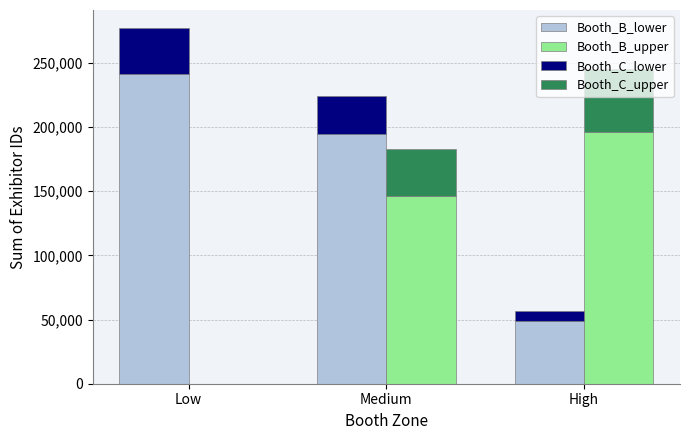

What is the sum of all Booth_C_lower values?

341959